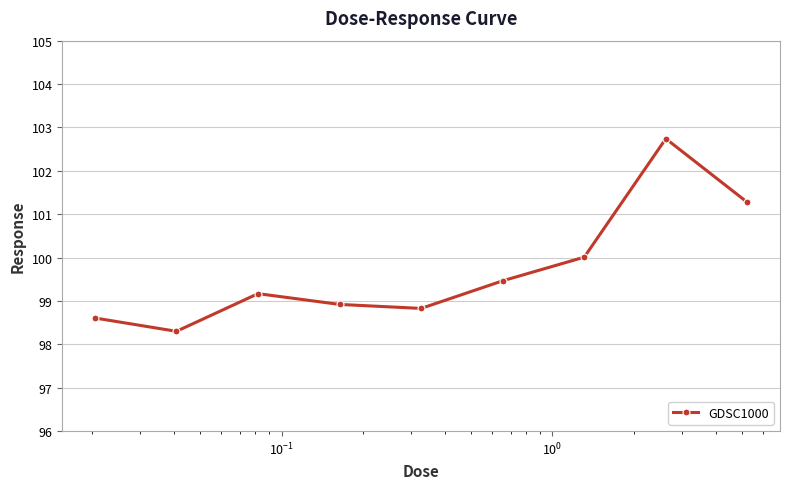

How many data points are less than 99?

4